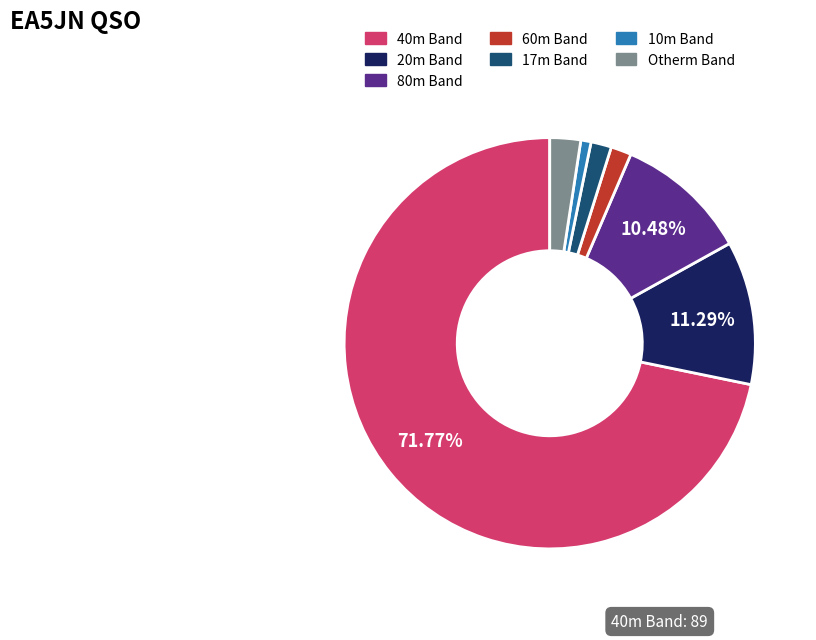

Is there any slice that represents more than half of the pie?

Yes